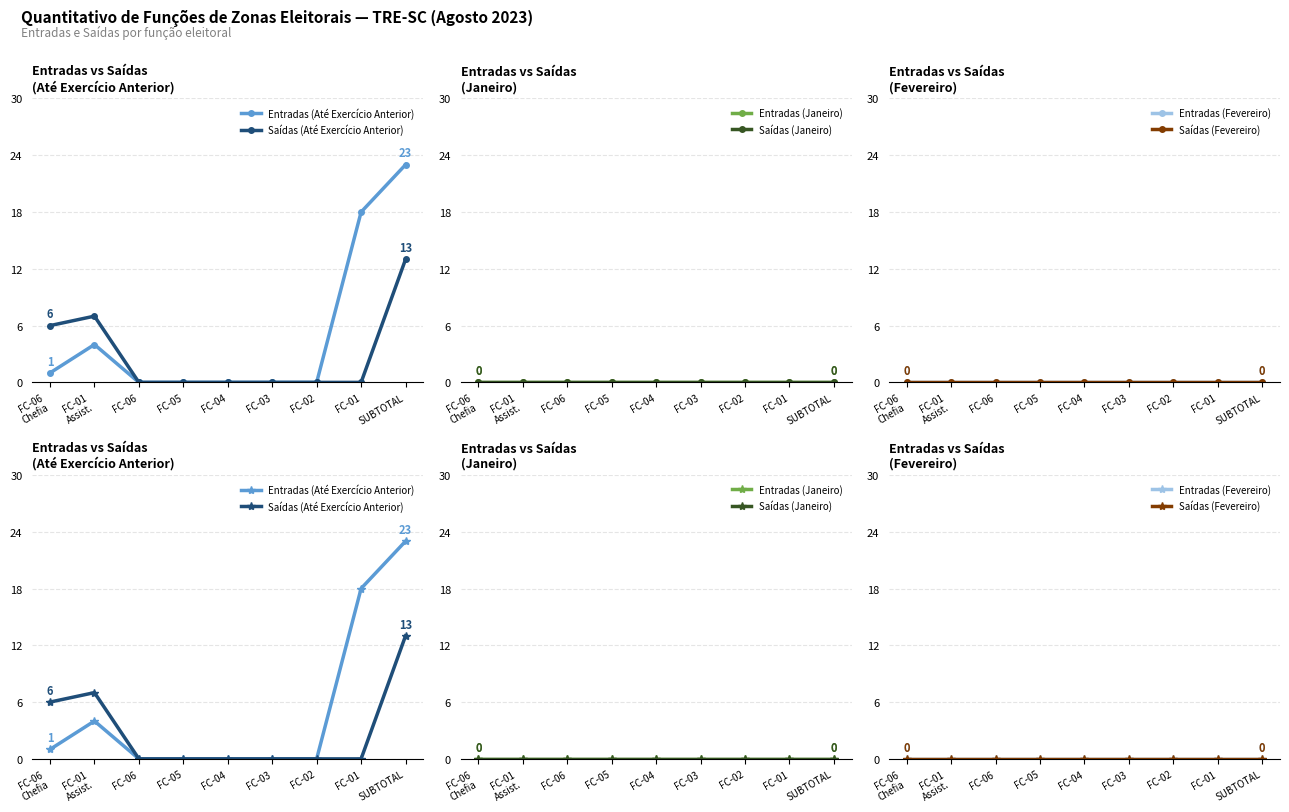

What are all the series names shown in the legend?

Entradas (Até Exercício Anterior), Saídas (Até Exercício Anterior), Entradas (Janeiro), Saídas (Janeiro), Entradas (Fevereiro), Saídas (Fevereiro)